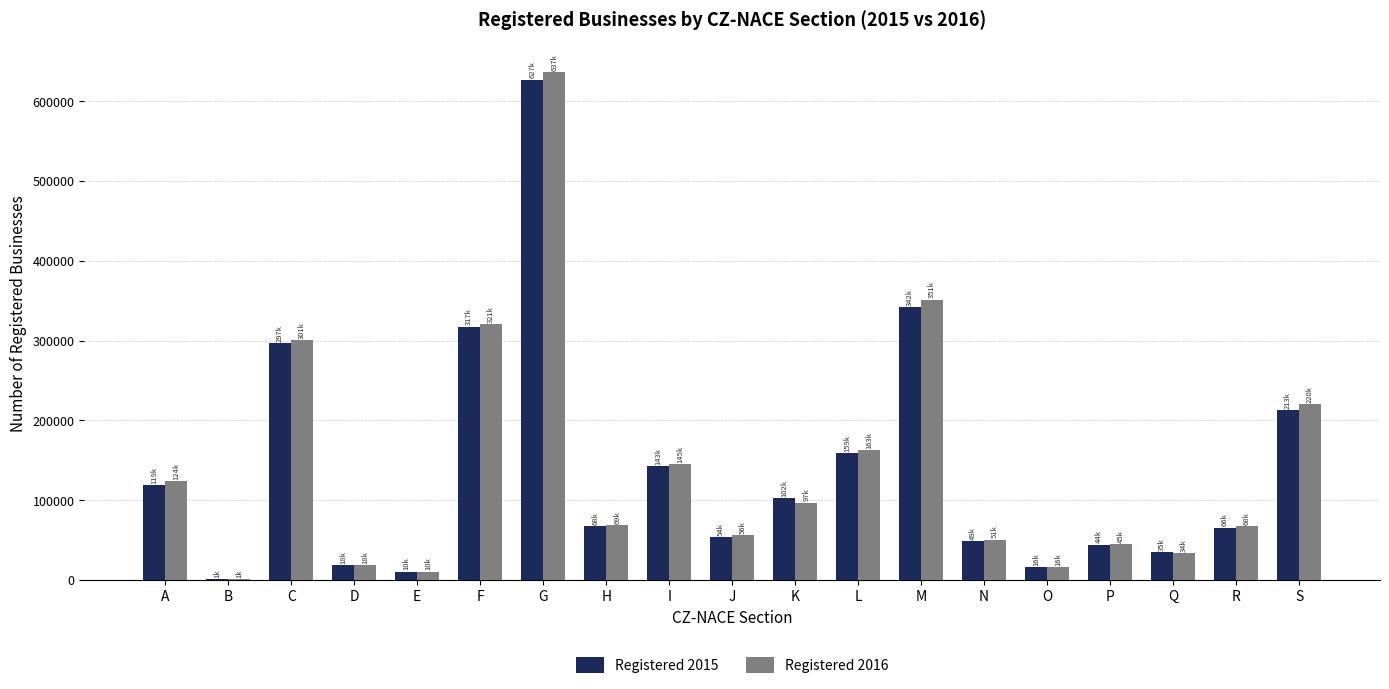

Read the Registered 2015 value at S, to the nearest 100.

213200